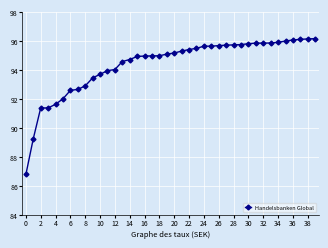

What is the value of the 1st point from the left?

86.8